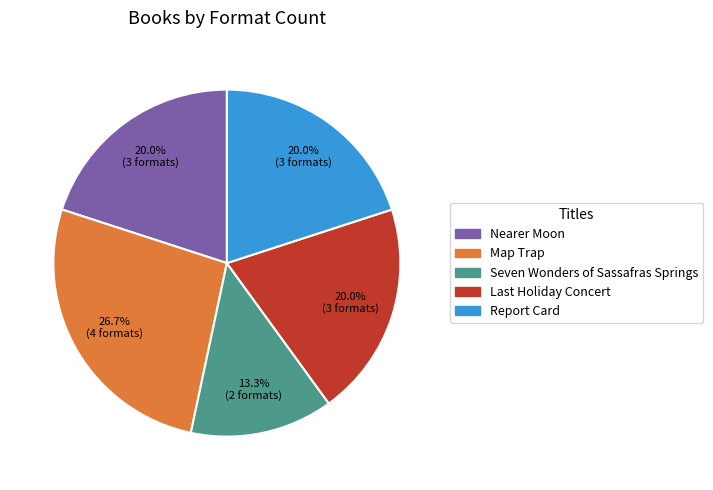

To the nearest percent, what is the difference between the largest and smallest slice percentages?

13%